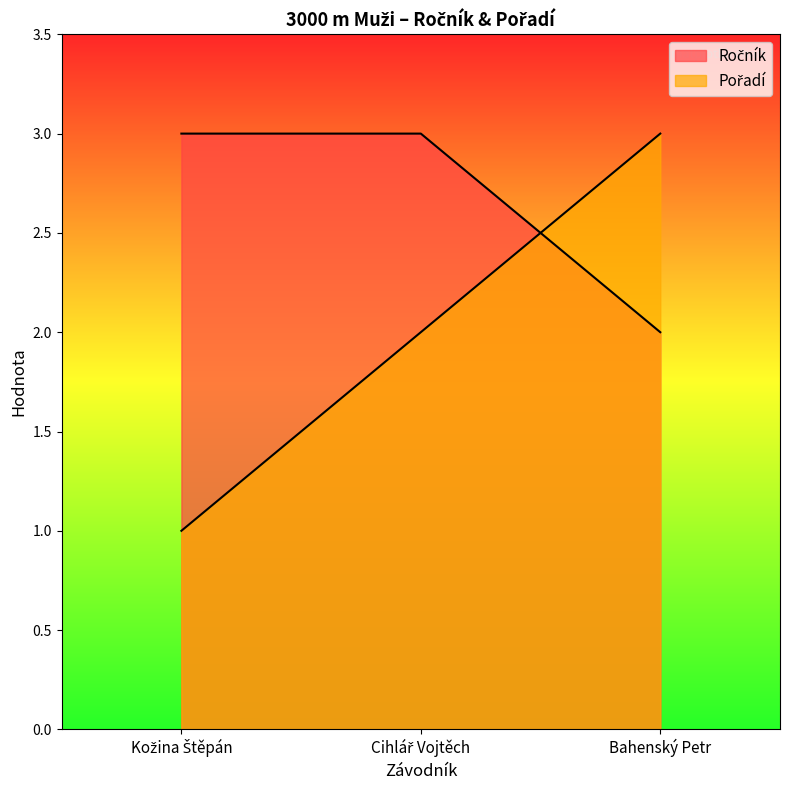

What are all the series names shown in the legend?

Ročník, Pořadí